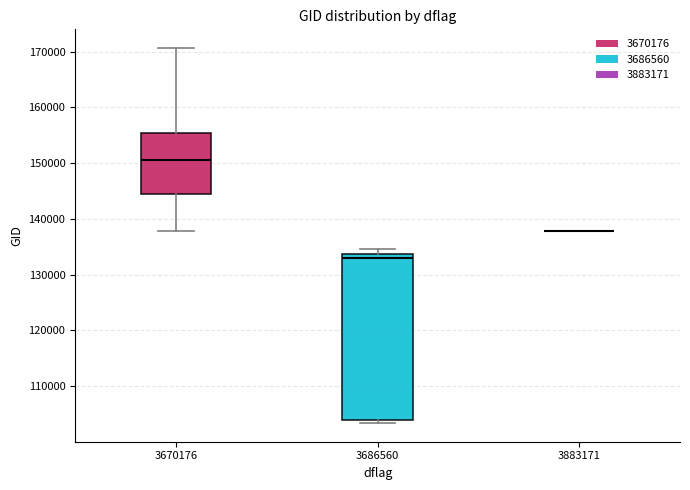

Reading left to right, transcribe this box plot: for each box, give where its median line is, the range the box spans, and where its two whiskers end, as read against the y-axis. The values are not printed on the chart, so give them approximately, as read against the axis.

3670176: median 151000, box 145000 to 155000, whiskers 138000 to 171000
3686560: median 133000, box 104000 to 134000, whiskers 103000 to 135000
3883171: box collapsed to a line at 138000, whiskers 138000 to 138000